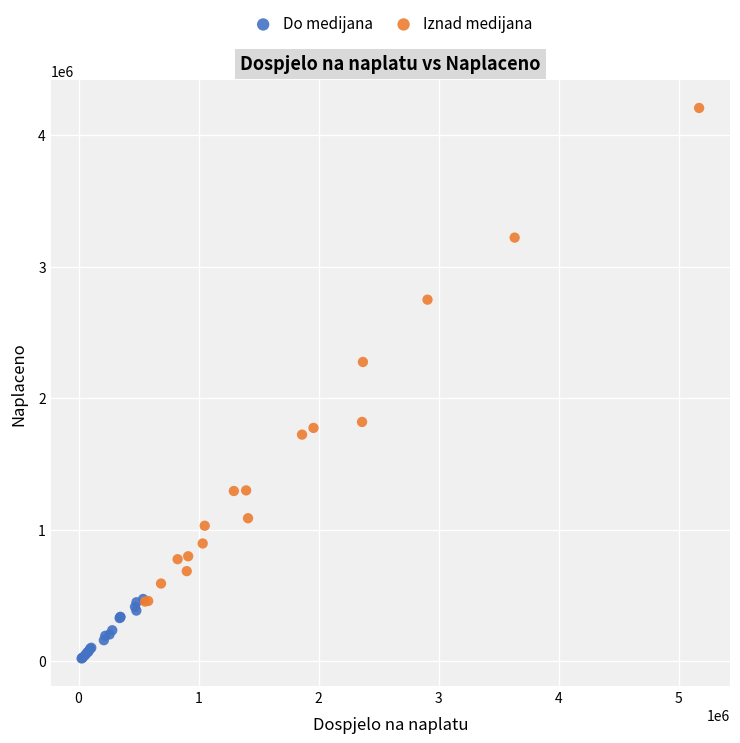

Which series reaches the minimum Y coordinate?

Do medijana